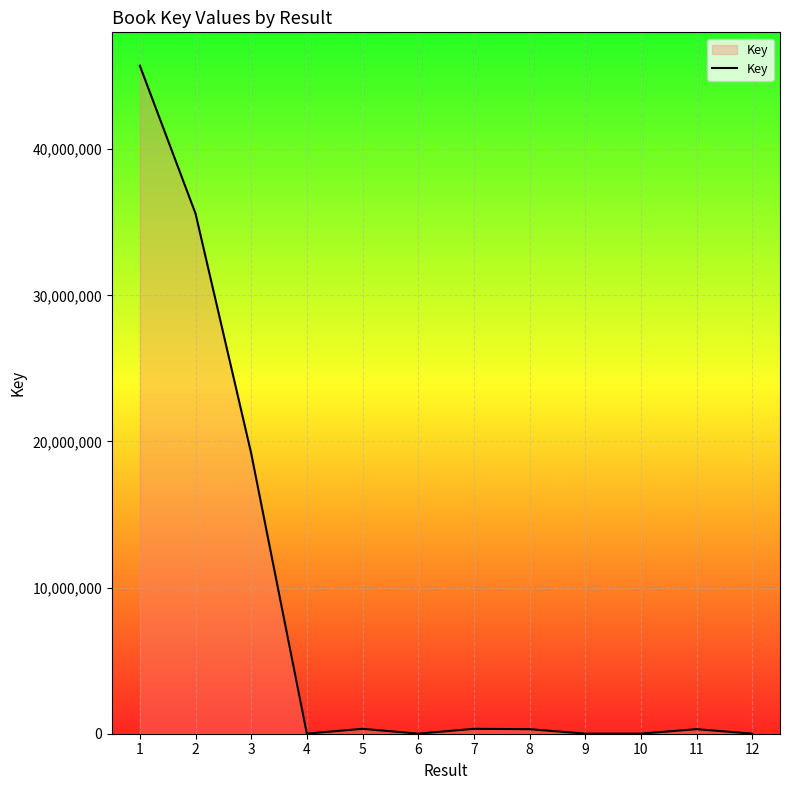

What is the difference between the maximum and minimum values?

45705917